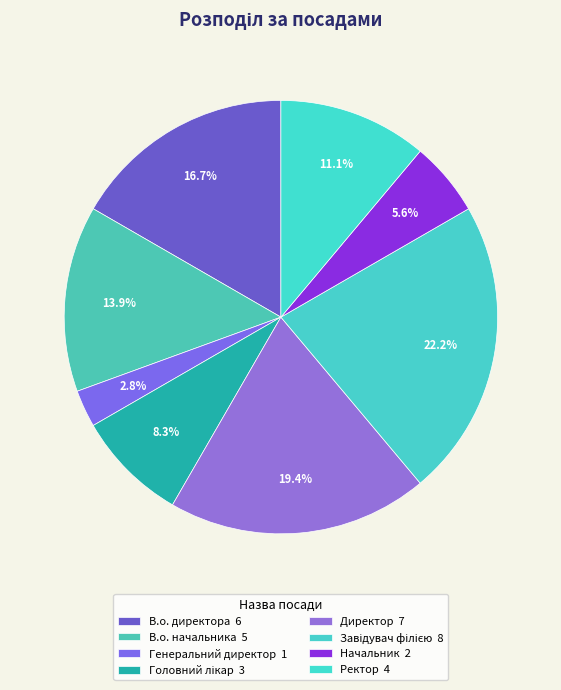

How many slices are in this pie chart?

8